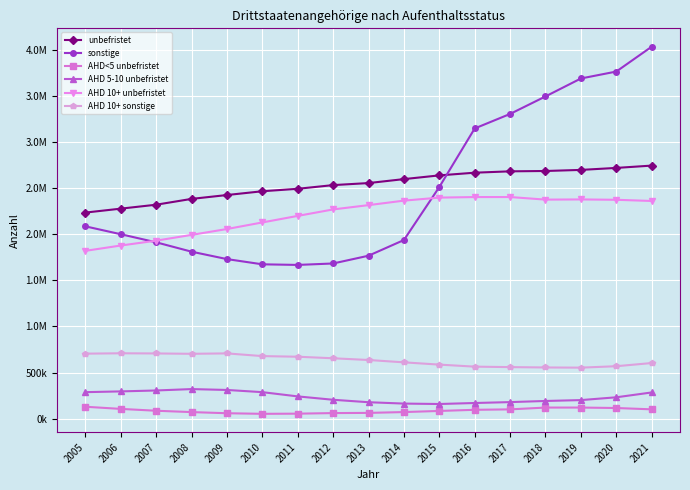

Is this an area chart (filled region under the line)?

No